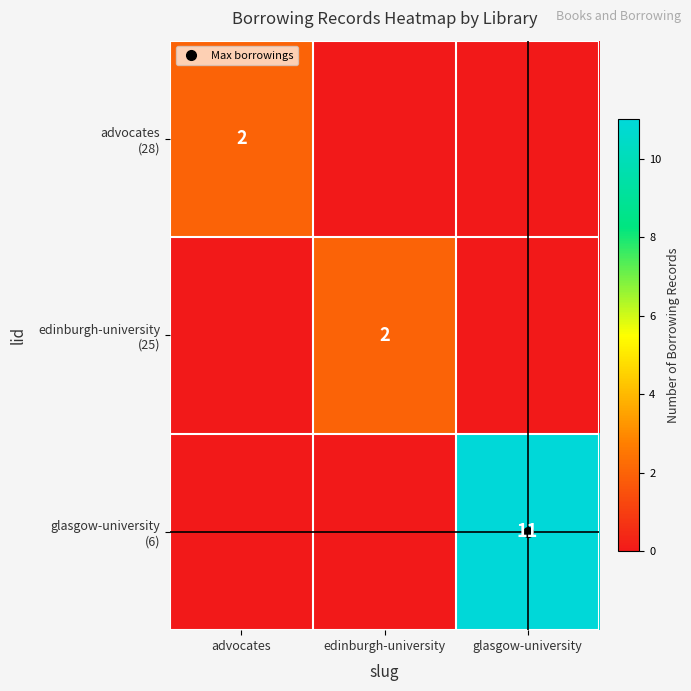

What is the sum of the advocates (28) values at advocates and glasgow-university?

2